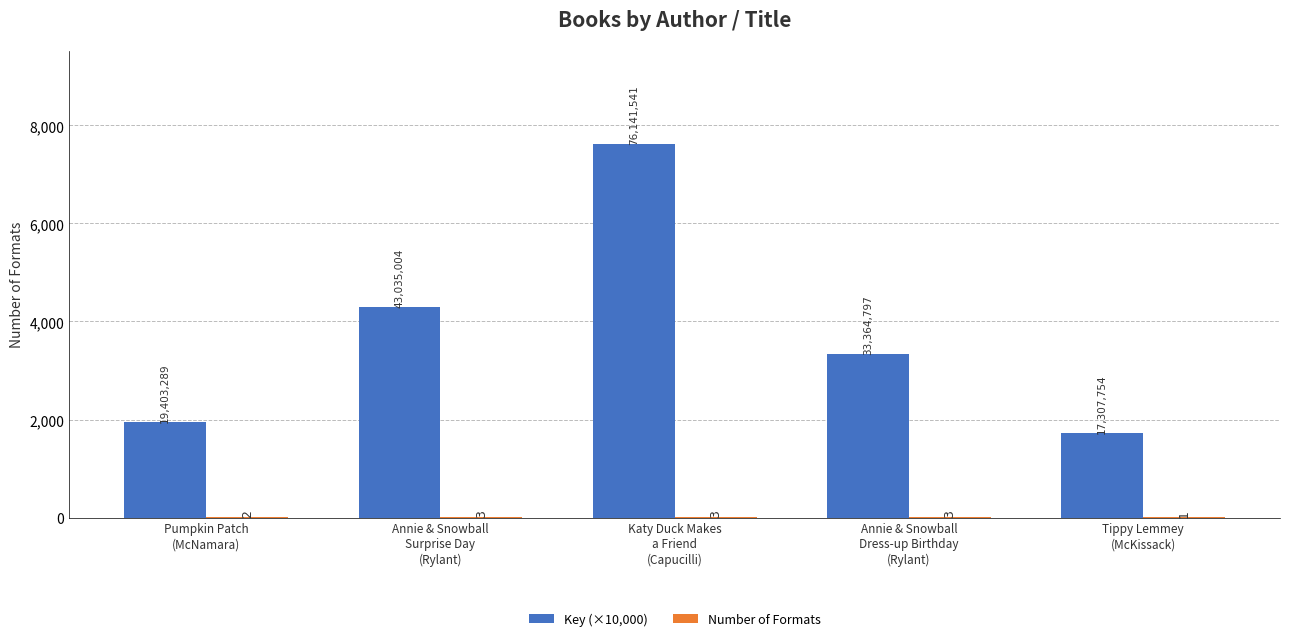

What is the greatest value displayed?

7614.2